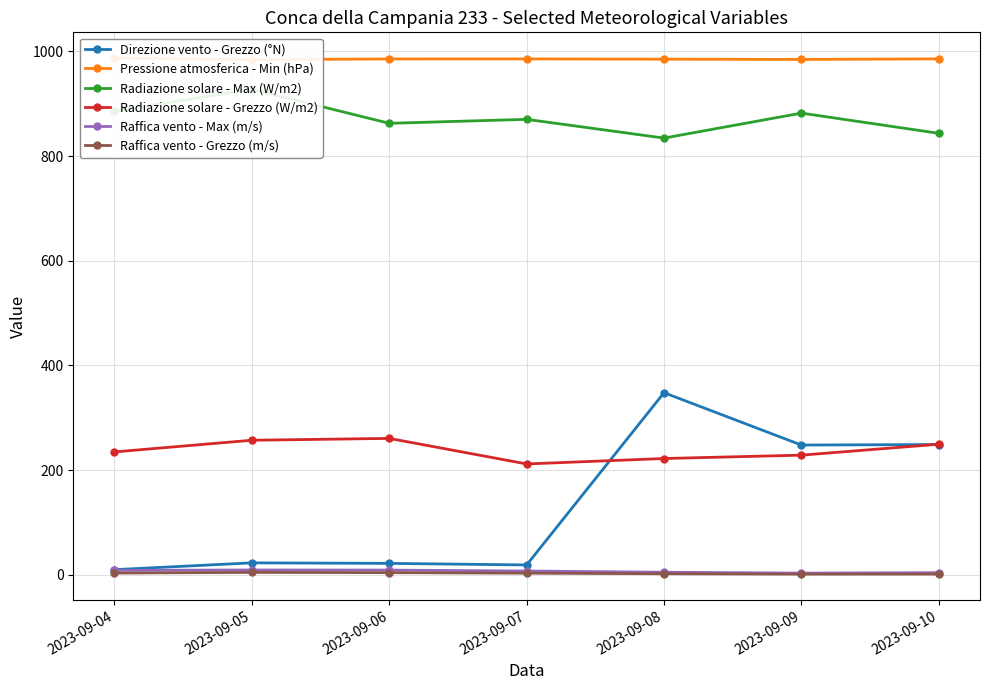

Reading left to right, what are all the values shown in this chart?

Direzione vento - Grezzo (°N): 2023-09-04=10.0	2023-09-05=23.0	2023-09-06=22.0	2023-09-07=19.0	2023-09-08=348.0	2023-09-09=248.0	2023-09-10=249.0
Pressione atmosferica - Min (hPa): 2023-09-04=987.0	2023-09-05=984.2	2023-09-06=985.4	2023-09-07=985.5	2023-09-08=985.0	2023-09-09=984.5	2023-09-10=985.6
Radiazione solare - Max (W/m2): 2023-09-04=885.8	2023-09-05=927.5	2023-09-06=862.5	2023-09-07=870.1	2023-09-08=834.3	2023-09-09=882.0	2023-09-10=843.4
Radiazione solare - Grezzo (W/m2): 2023-09-04=234.9	2023-09-05=257.2	2023-09-06=260.7	2023-09-07=211.9	2023-09-08=222.3	2023-09-09=228.7	2023-09-10=249.6
Raffica vento - Max (m/s): 2023-09-04=8.6	2023-09-05=9.4	2023-09-06=9.2	2023-09-07=7.4	2023-09-08=5.1	2023-09-09=3.4	2023-09-10=4.3
Raffica vento - Grezzo (m/s): 2023-09-04=3.5	2023-09-05=4.8	2023-09-06=4.3	2023-09-07=3.3	2023-09-08=2.2	2023-09-09=1.5	2023-09-10=1.6